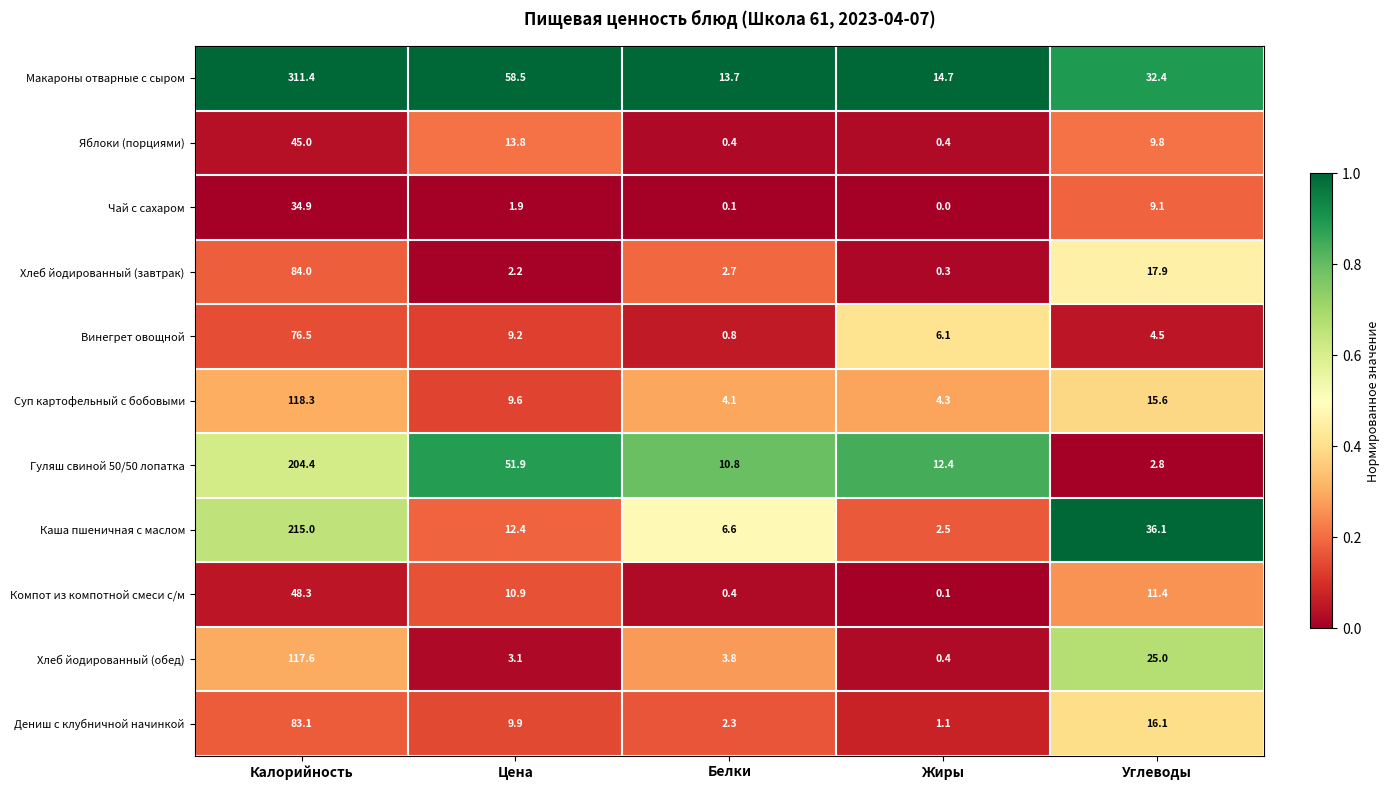

How many categories are shown in the chart?

5